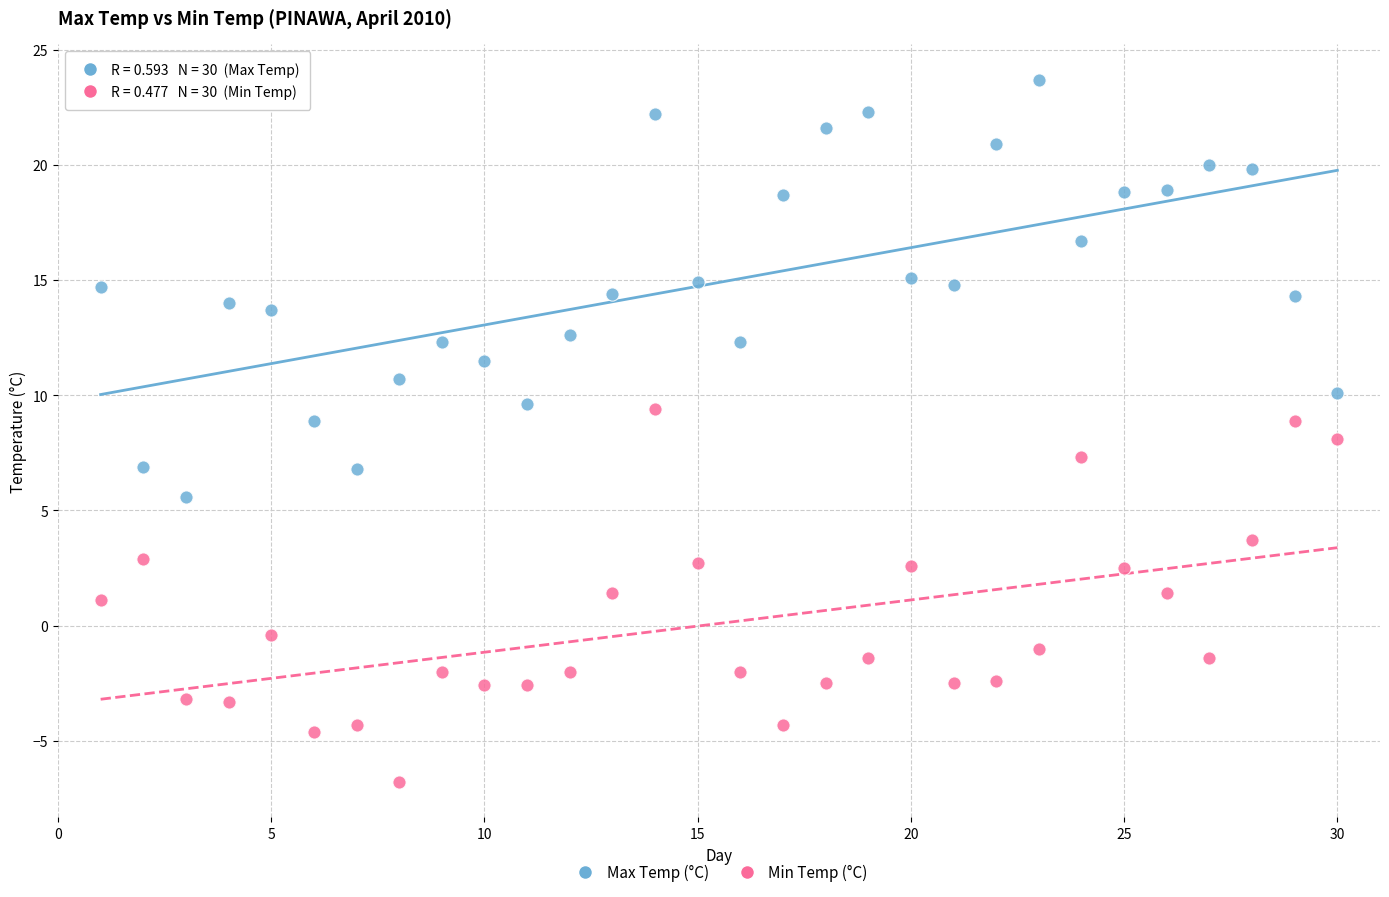

Which series reaches the maximum Y coordinate?

Max Temp (°C)